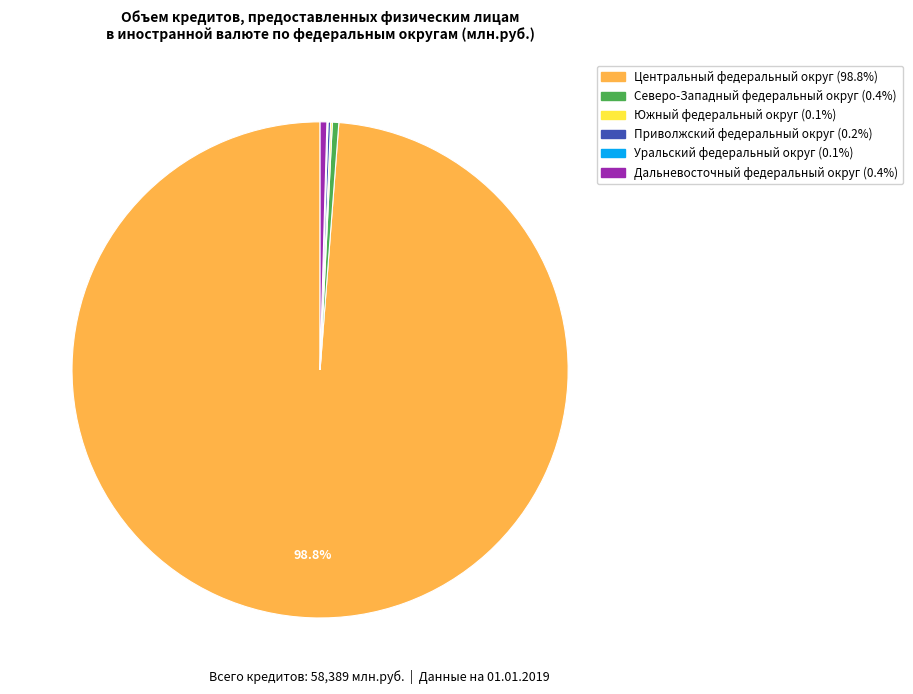

Which category has the biggest portion of the pie?

Центральный федеральный округ